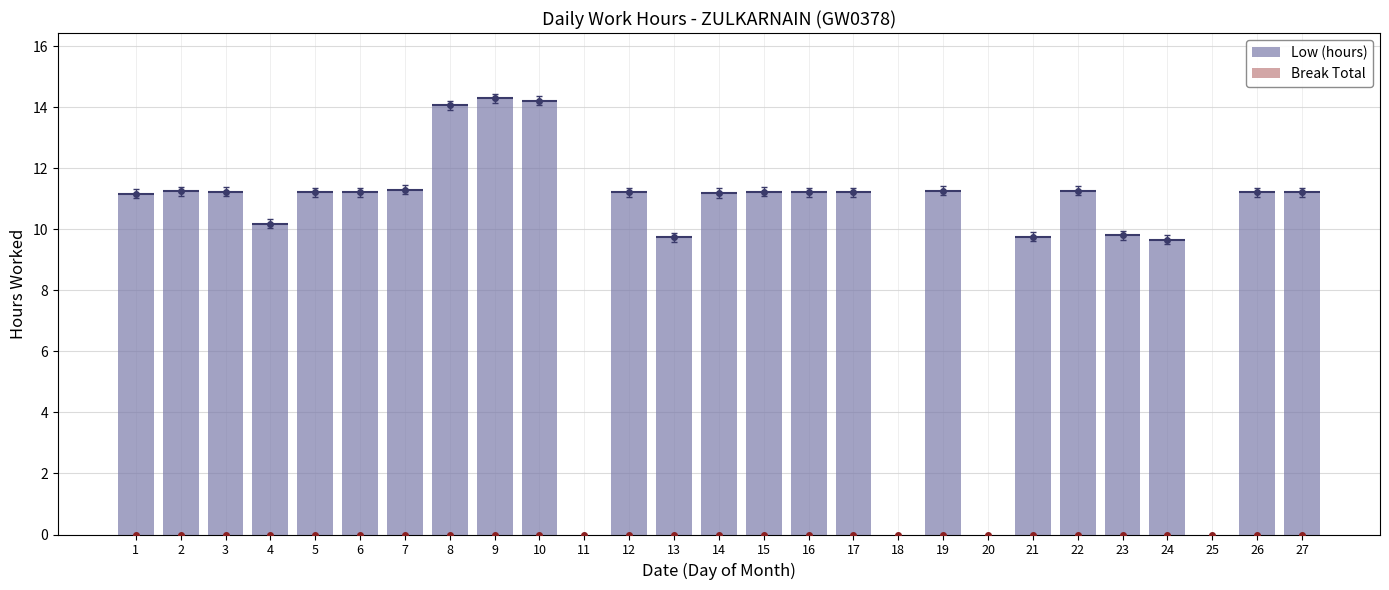

True or false: Low (hours) has a value of 11.2 at 5.

True